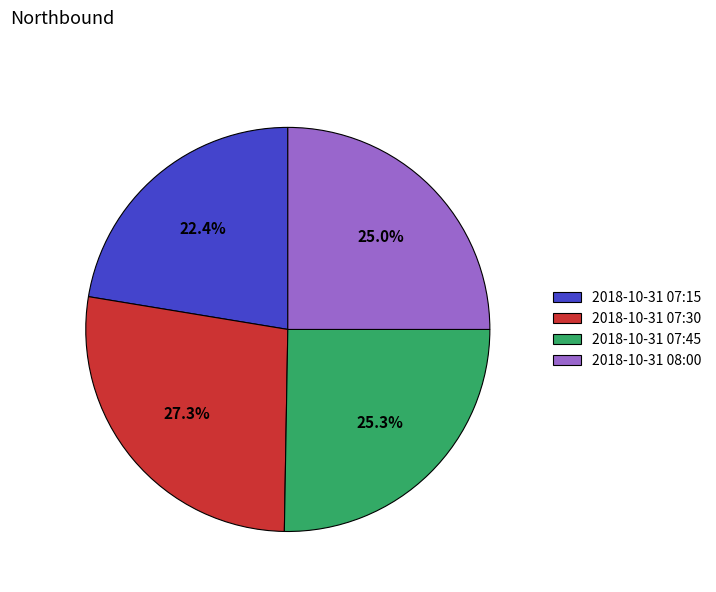

Which category has the smallest portion of the pie?

2018-10-31 07:15